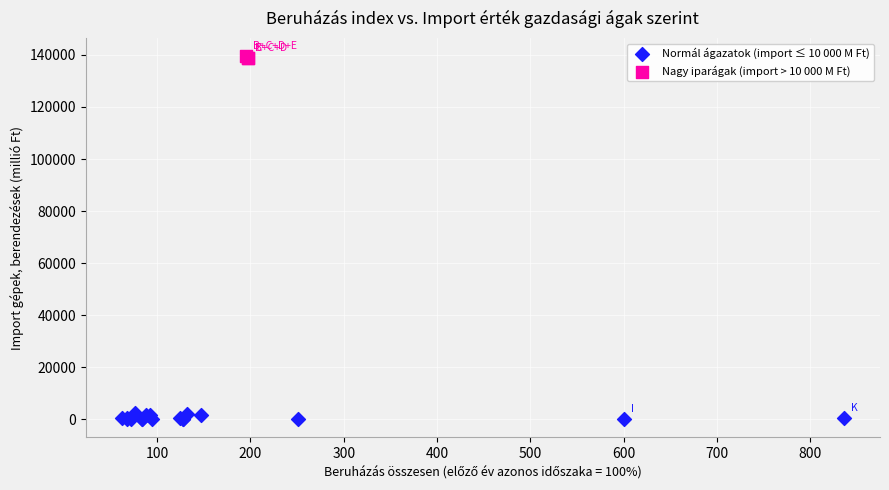

Which series reaches the maximum Y coordinate?

Nagy iparágak (import > 10 000 M Ft)